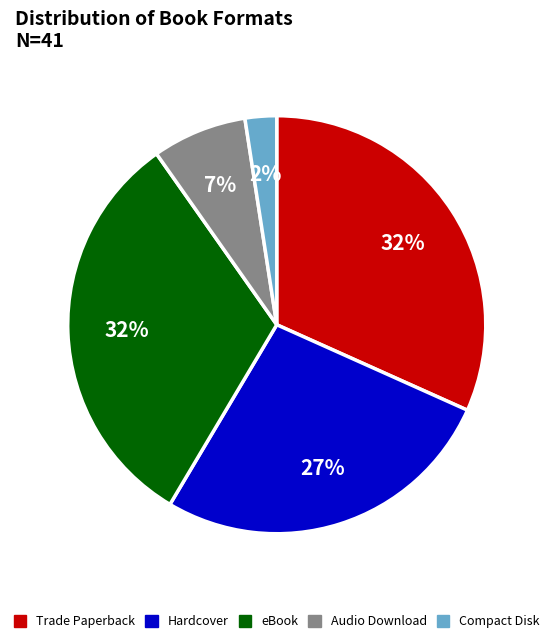

Does Audio Download represent more than half of the total?

No